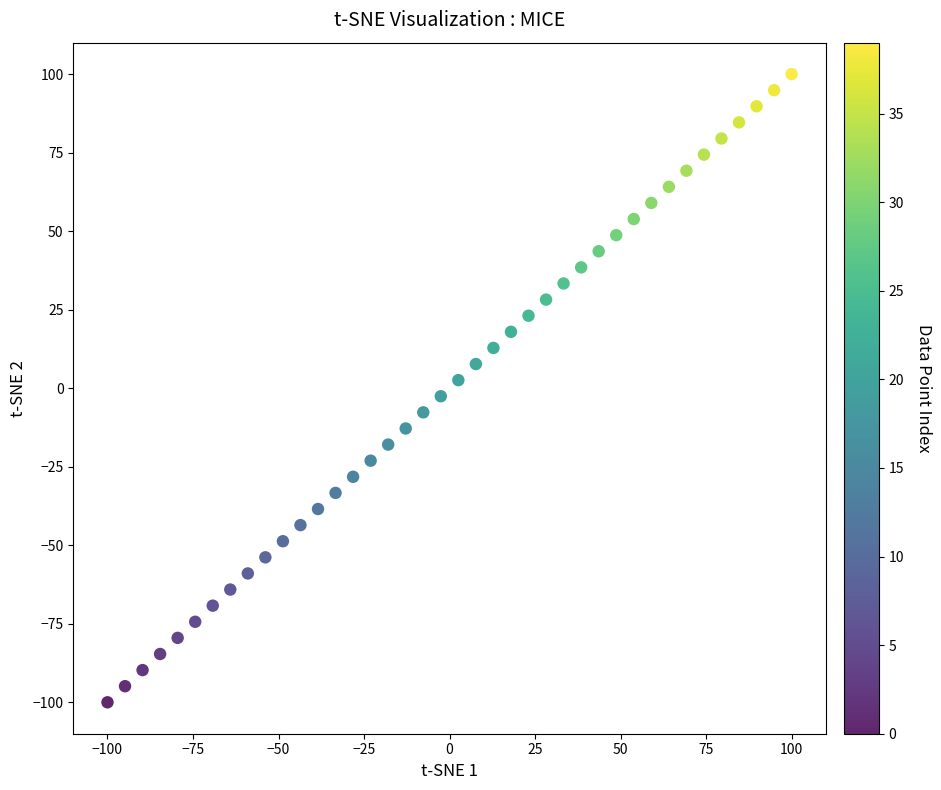

What is the range of Y values (max minus min)?

200.0